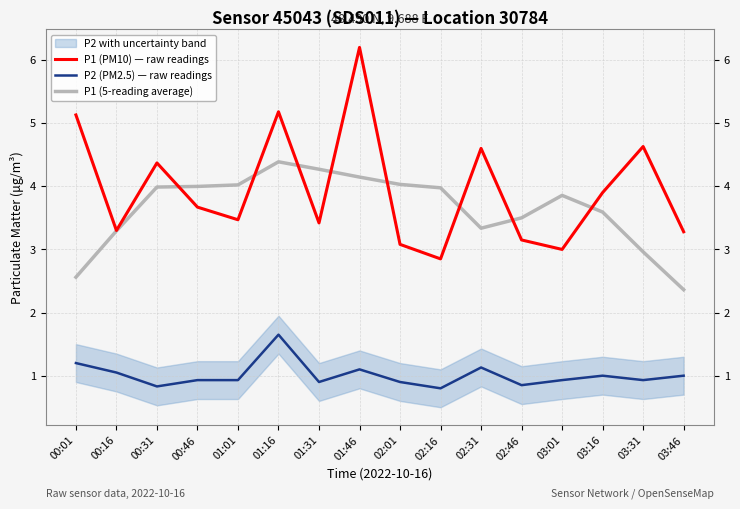

Rank the series by their maximum value, from highest to lowest.

P1 (PM10) — raw readings, P1 (5-reading average), P2 (PM2.5) — raw readings